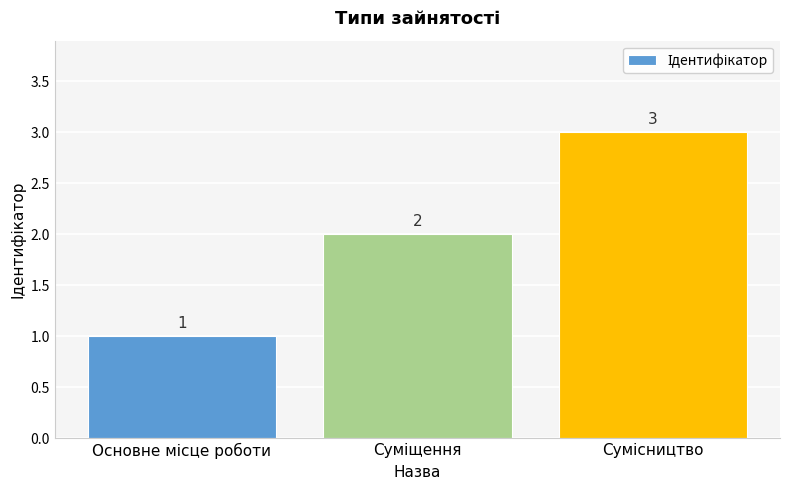

What is the value of the 1st bar from the left?

1